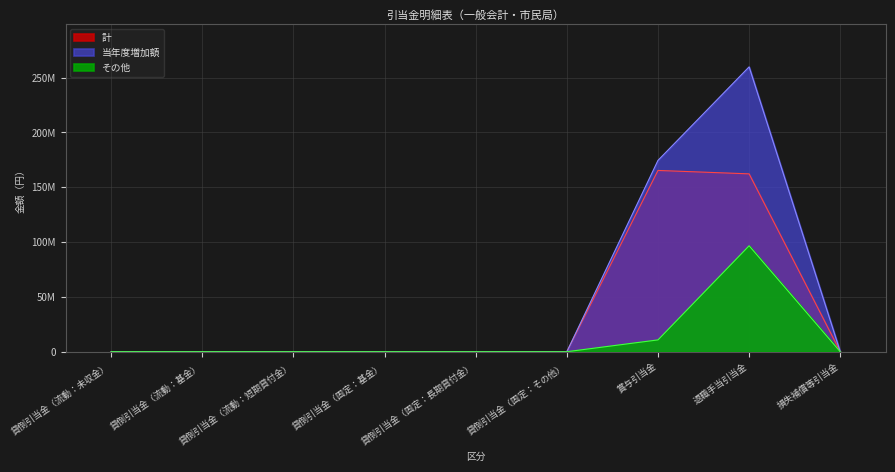

Reading left to right, transcribe all the data shown in this chart.

計: 貸倒引当金（流動：未収金）=499	貸倒引当金（流動：基金）=0	貸倒引当金（流動：短期貸付金）=0	貸倒引当金（固定：基金）=0	貸倒引当金（固定：長期貸付金）=0	貸倒引当金（固定：その他）=0	賞与引当金=165278686	退職手当引当金=162172089	損失補償等引当金=0
当年度増加額: 貸倒引当金（流動：未収金）=0	貸倒引当金（流動：基金）=0	貸倒引当金（流動：短期貸付金）=0	貸倒引当金（固定：基金）=0	貸倒引当金（固定：長期貸付金）=0	貸倒引当金（固定：その他）=0	賞与引当金=174448711	退職手当引当金=259724866	損失補償等引当金=0
その他: 貸倒引当金（流動：未収金）=0	貸倒引当金（流動：基金）=0	貸倒引当金（流動：短期貸付金）=0	貸倒引当金（固定：基金）=0	貸倒引当金（固定：長期貸付金）=0	貸倒引当金（固定：その他）=0	賞与引当金=10761981	退職手当引当金=96605820	損失補償等引当金=0